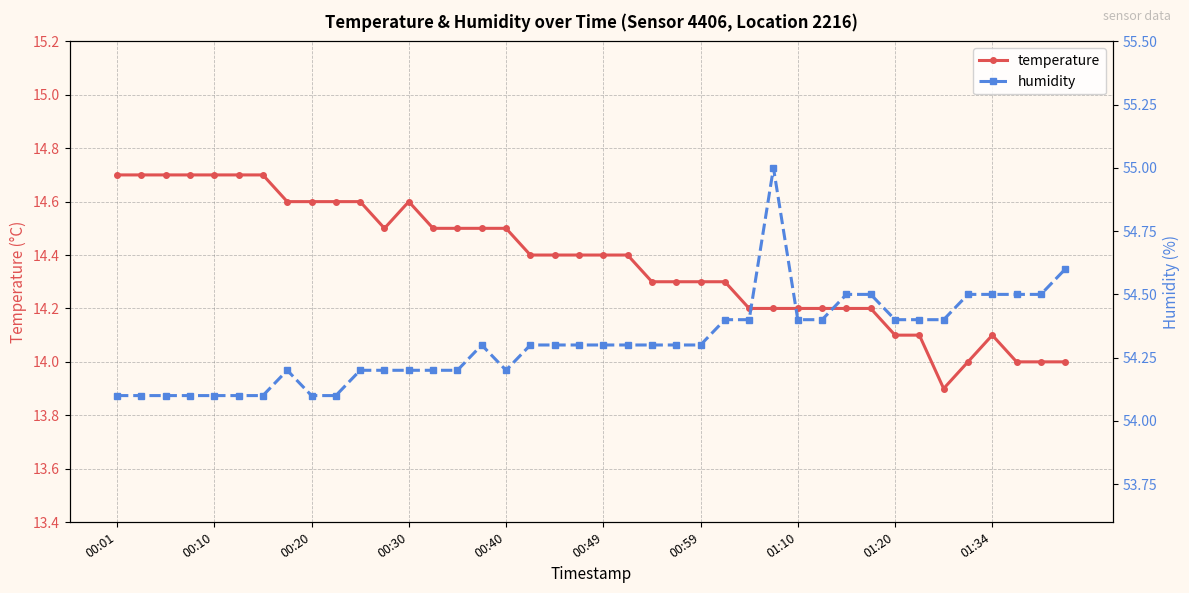

The temperature series shows 14.6 at 00:20. True or false?

True